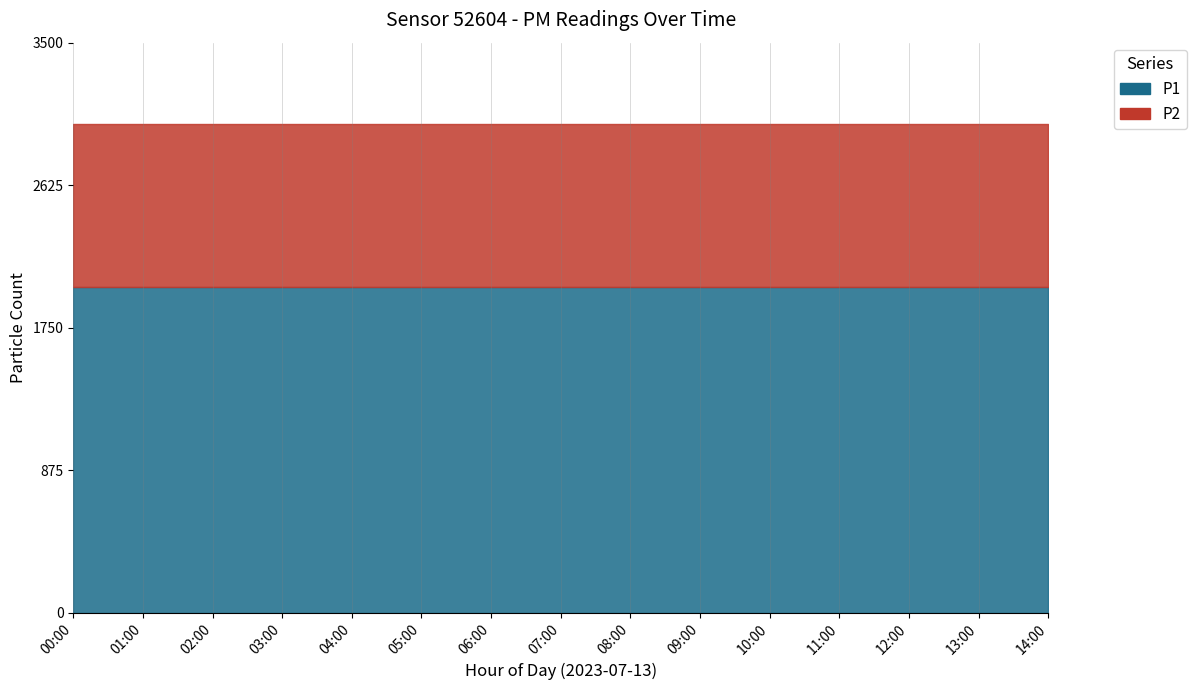

What is the minimum value shown in the chart?

999.9